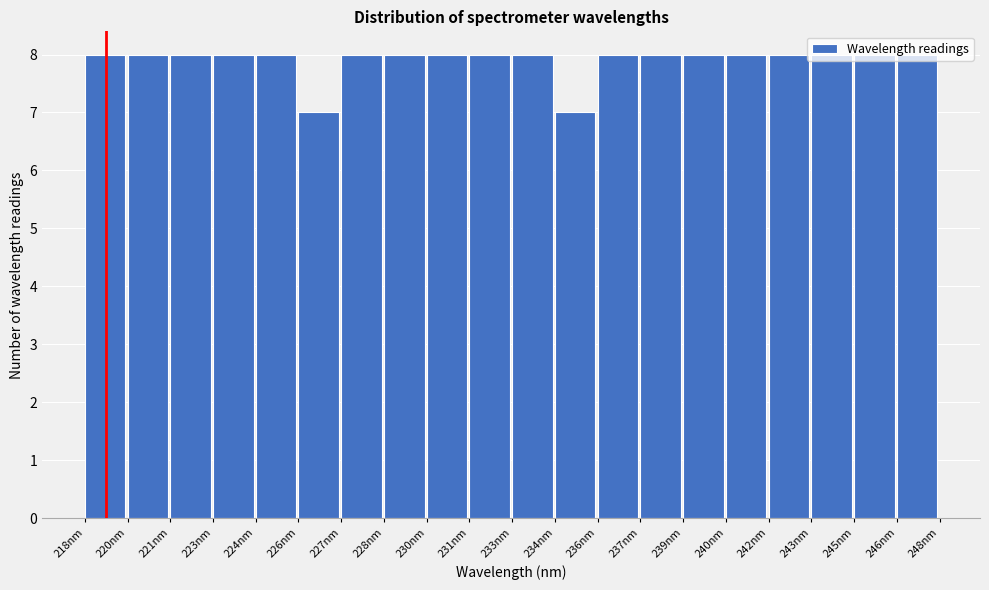

What position from the left is 236nm?

13